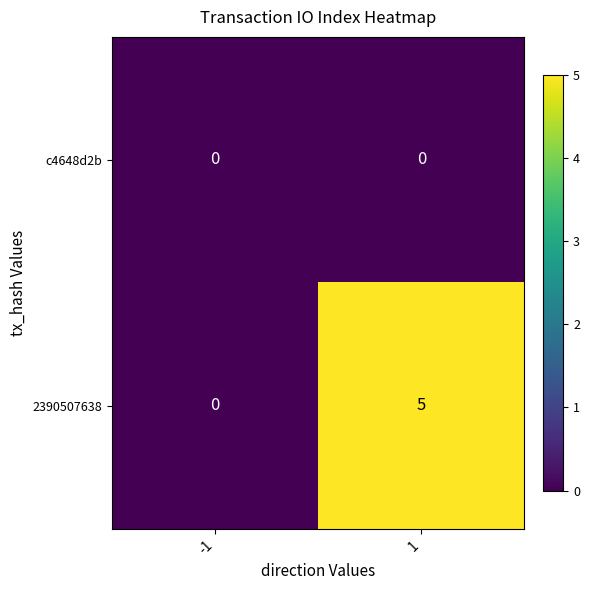

Reading left to right, transcribe all the data shown in this chart.

c4648d2b: 0	0
2390507638: 0	5